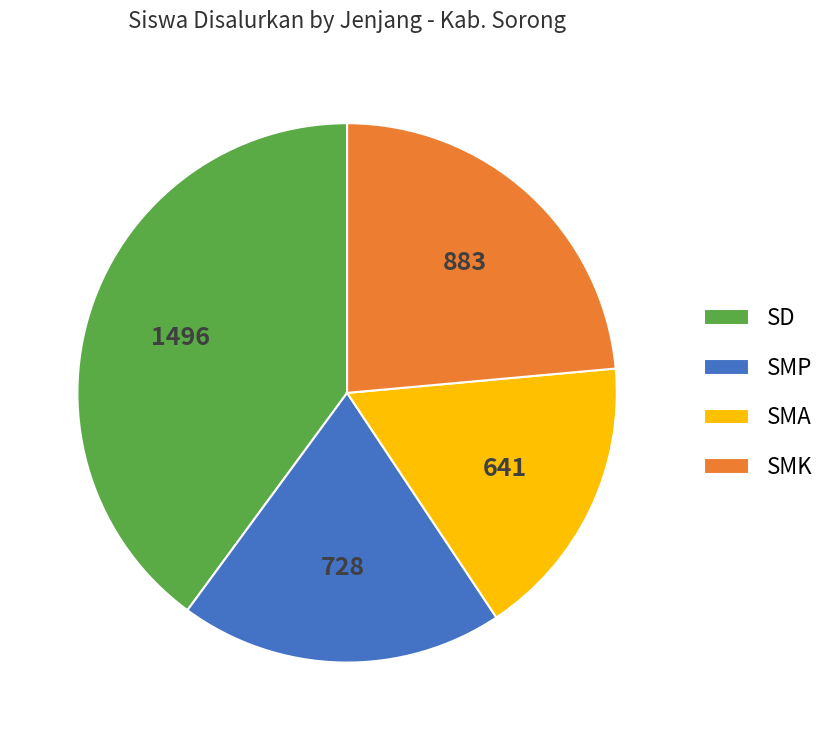

How many slices are in this pie chart?

4